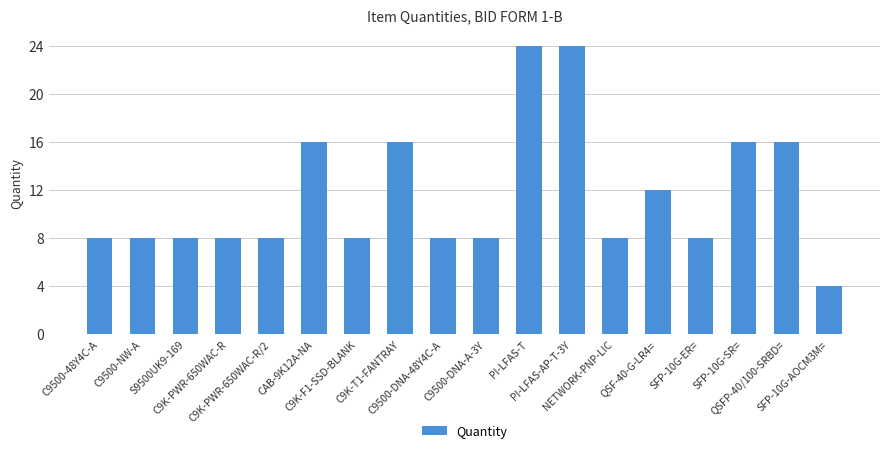

Count the number of data series in this chart.

1